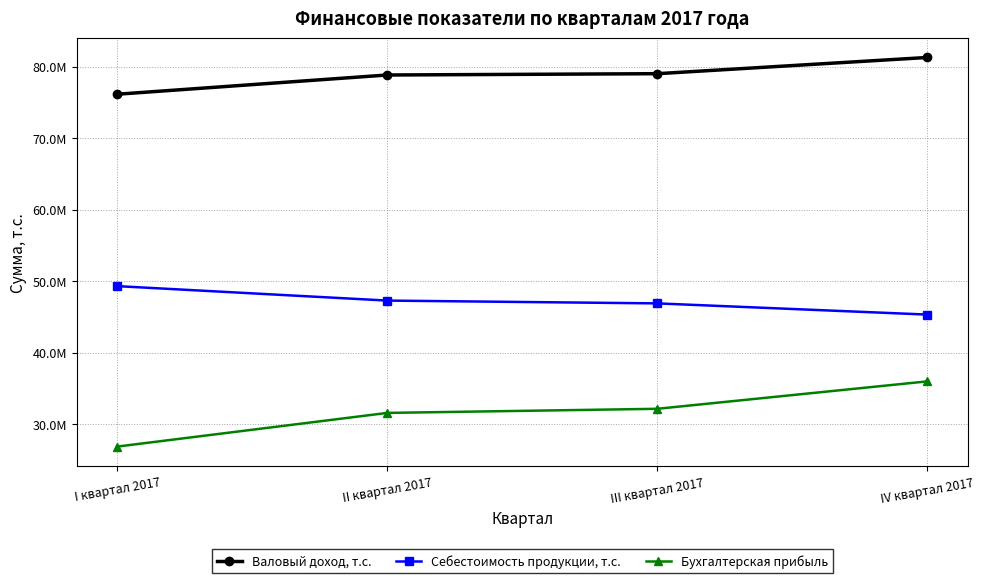

What are all the series names shown in the legend?

Валовый доход, т.с., Себестоимость продукции, т.с., Бухгалтерская прибыль